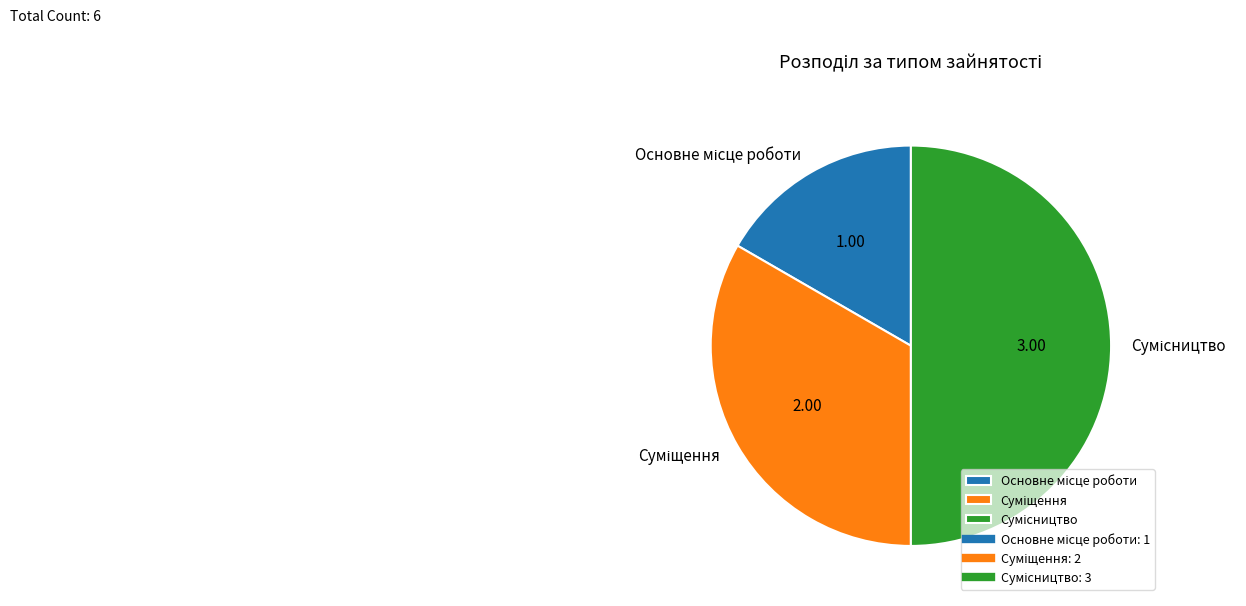

What is the change in value from Основне місце роботи to Сумісництво?

+2